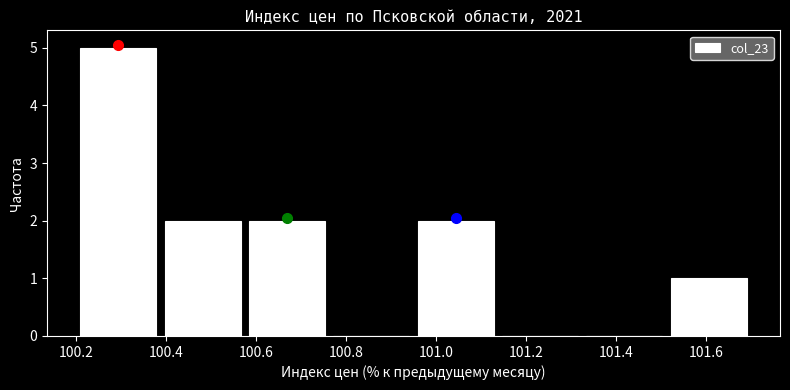

How tall is the bar that spans 100.38 to 100.58 on the x-axis? Neither the bar edges nor the heights are printed on the chart, so give them approximately, as read against the axes.

2